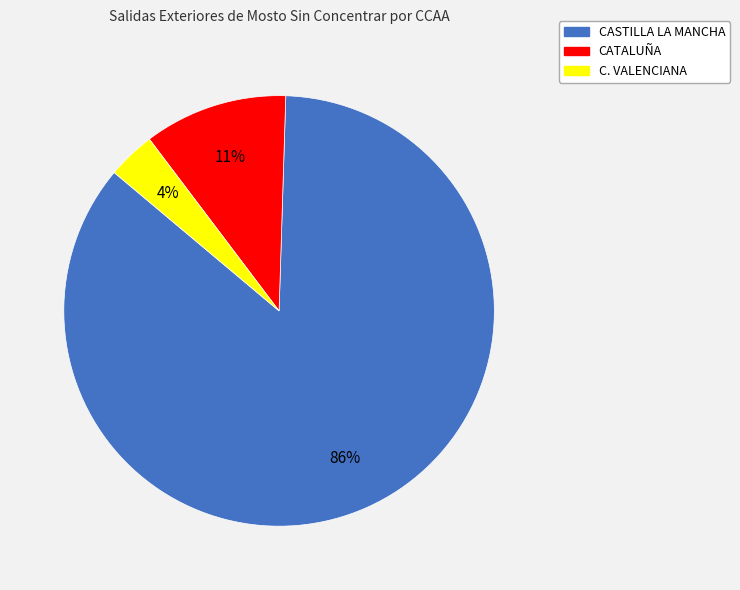

Which slice is the largest?

CASTILLA LA MANCHA